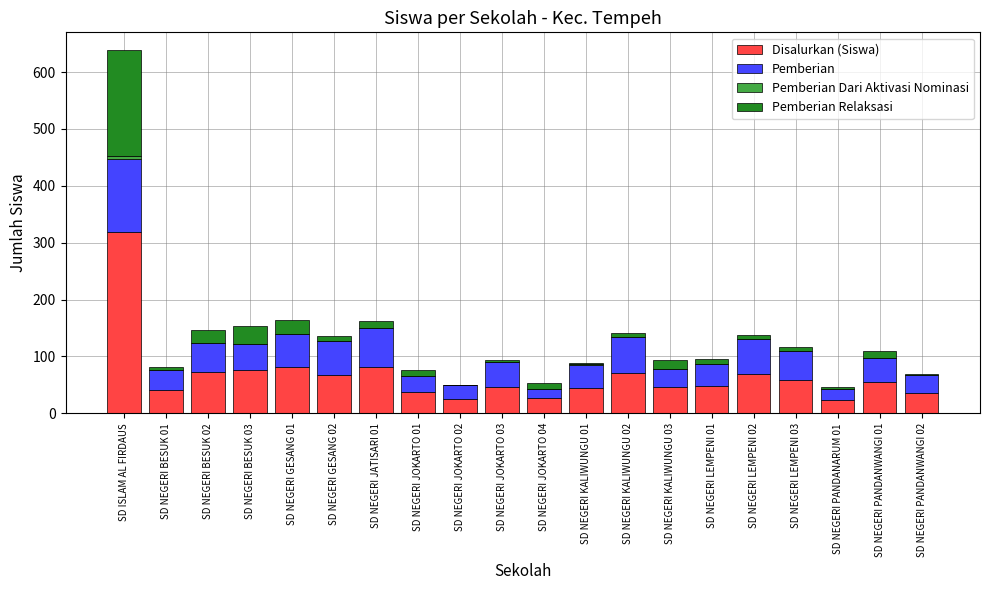

What is the total value across all series at SD NEGERI LEMPENI 03?

116